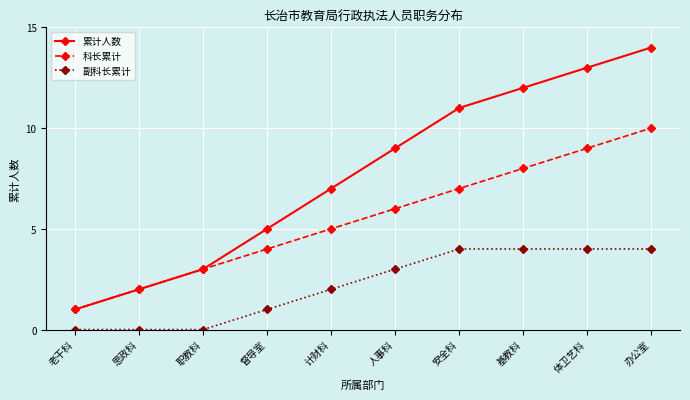

At which category is the sum across all series the highest?

办公室